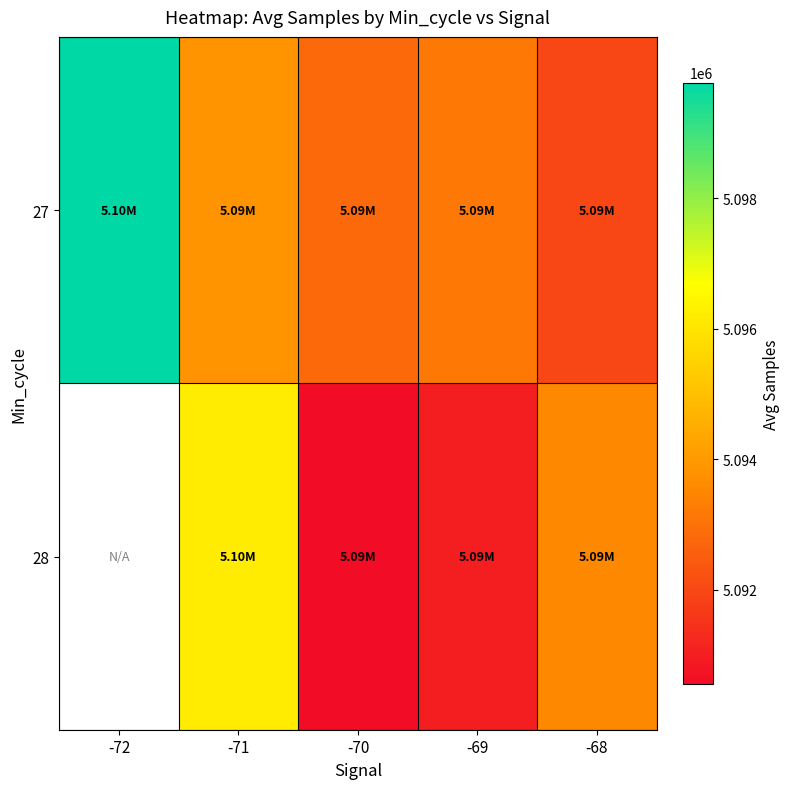

Where does the 28 series first go above 5091007?

-71